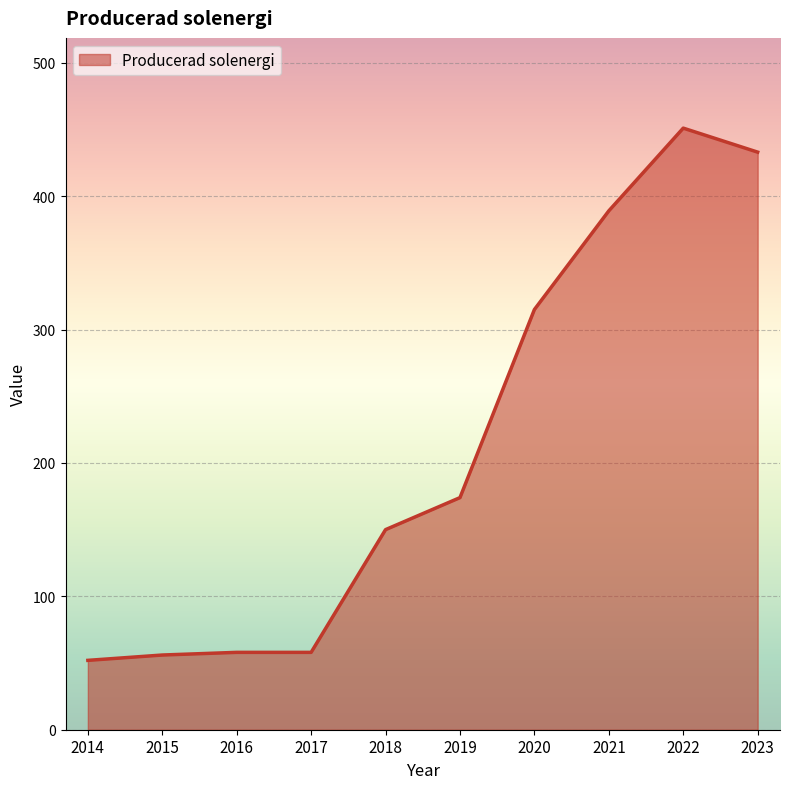

Which has a higher value, 2017 or 2022?

2022